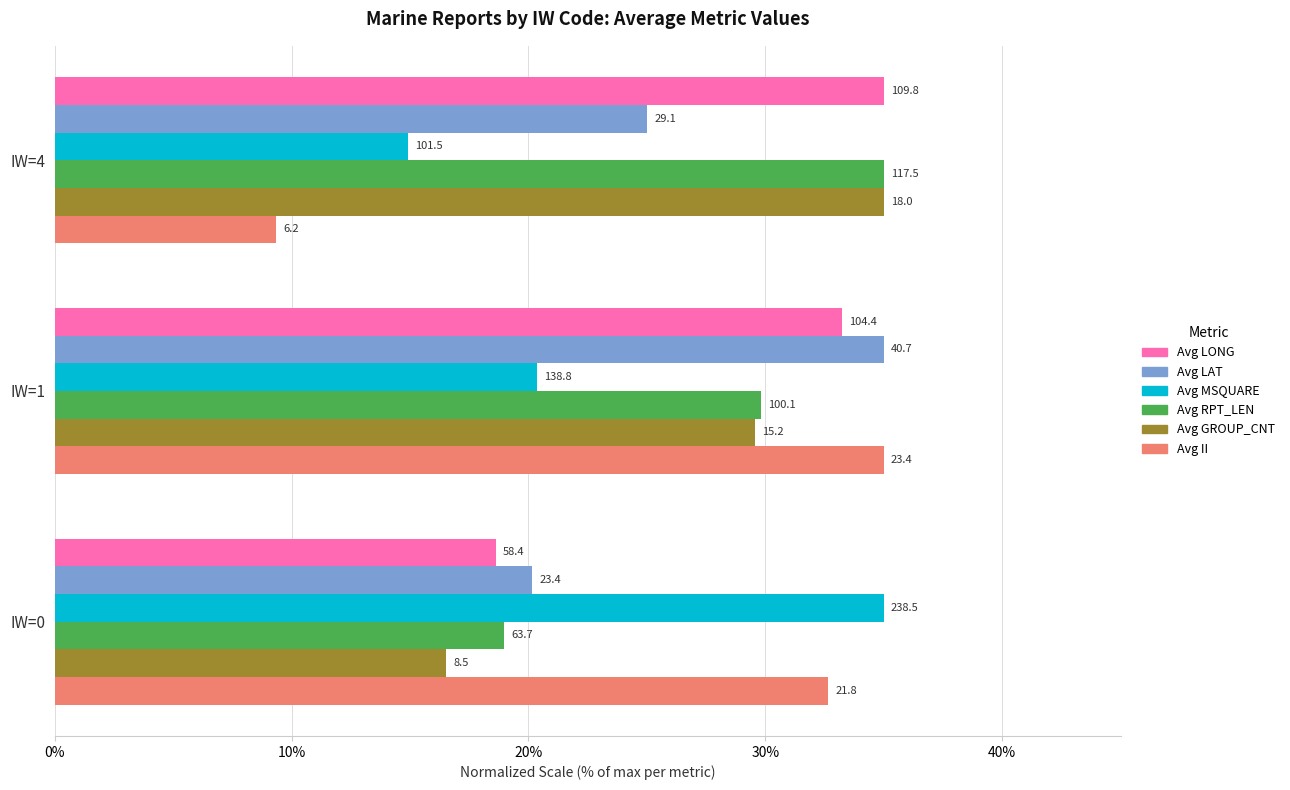

Which series has the widest spread of values?

Avg II